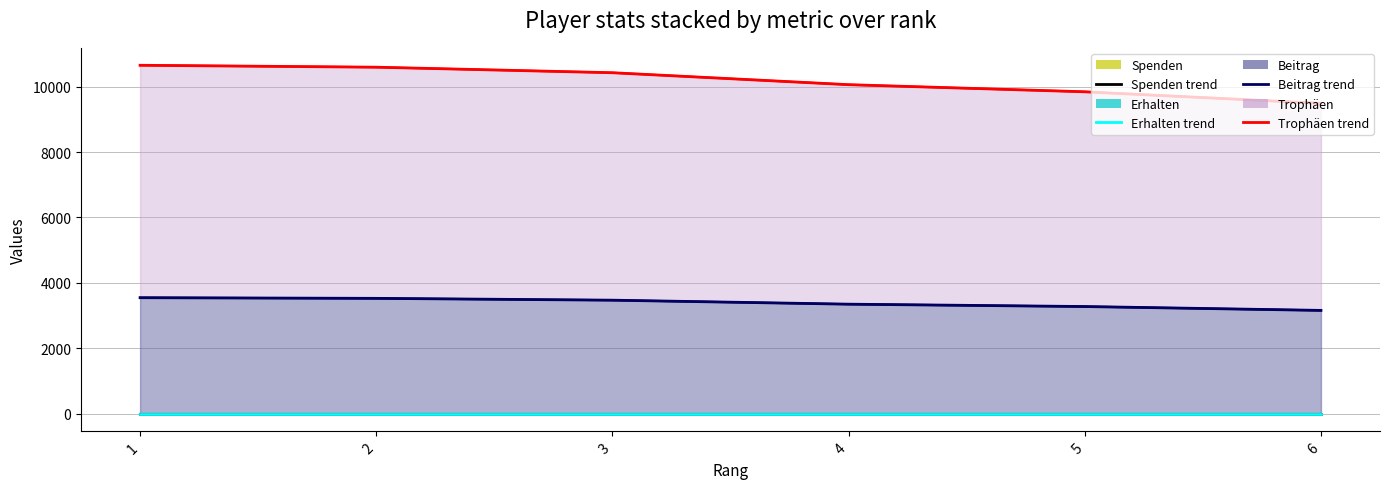

Which category has the highest value in the Beitrag (line) series?

1